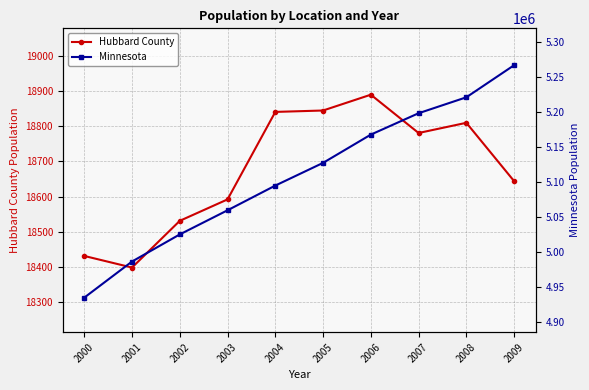

At which category is the sum across all series the highest?

2009